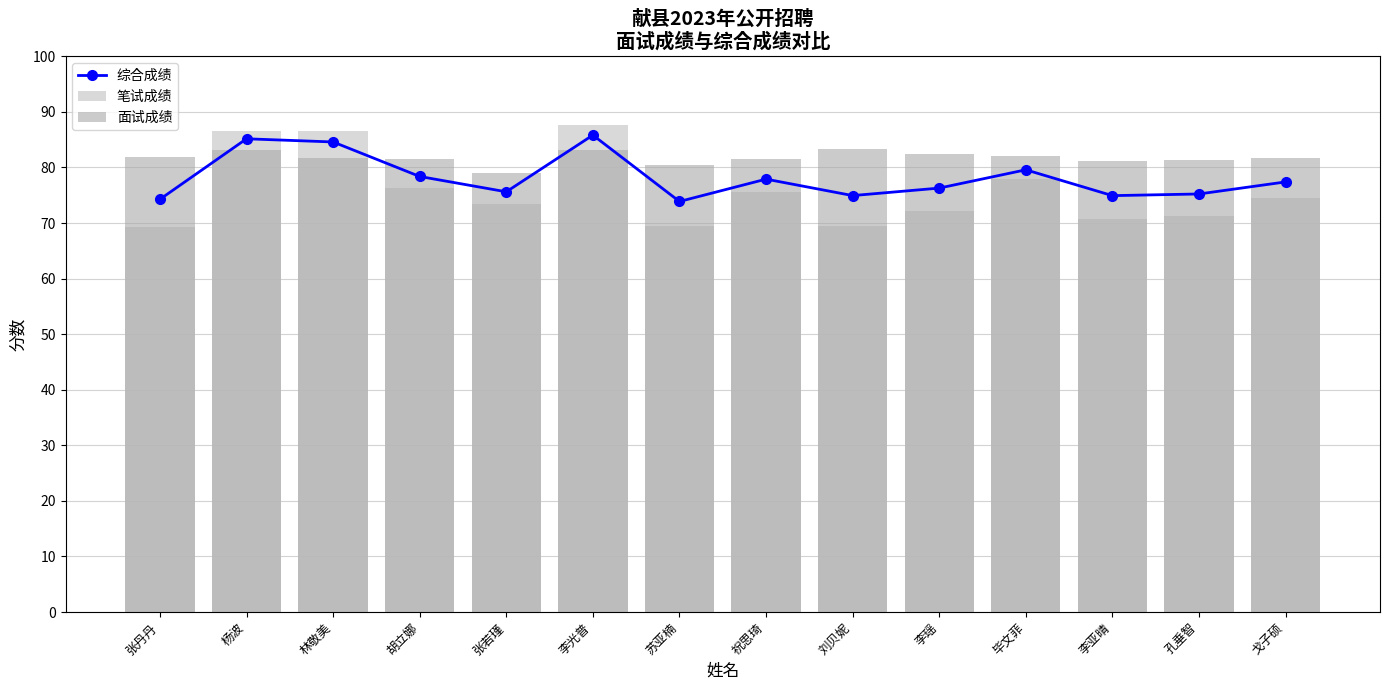

Reading left to right, what are all the values shown in this chart?

综合成绩: 张丹丹=74.3	杨波=85.2	林敬美=84.6	胡立娜=78.4	张若瑾=75.6	李光普=85.8	苏亚楠=73.9	祝思琦=77.9	刘贝妮=74.9	李瑶=76.3	毕文菲=79.6	李亚晴=74.9	孔垂智=75.2	戈子硕=77.4
笔试成绩: 张丹丹=69.2	杨波=86.5	林敬美=86.5	胡立娜=76.3	张若瑾=73.4	李光普=87.6	苏亚楠=69.5	祝思琦=75.5	刘贝妮=69.4	李瑶=72.2	毕文菲=77.9	李亚晴=70.8	孔垂智=71.2	戈子硕=74.5
面试成绩: 张丹丹=81.9	杨波=83.2	林敬美=81.7	胡立娜=81.5	张若瑾=79.0	李光普=83.2	苏亚楠=80.4	祝思琦=81.5	刘贝妮=83.2	李瑶=82.4	毕文菲=82.1	李亚晴=81.1	孔垂智=81.3	戈子硕=81.8